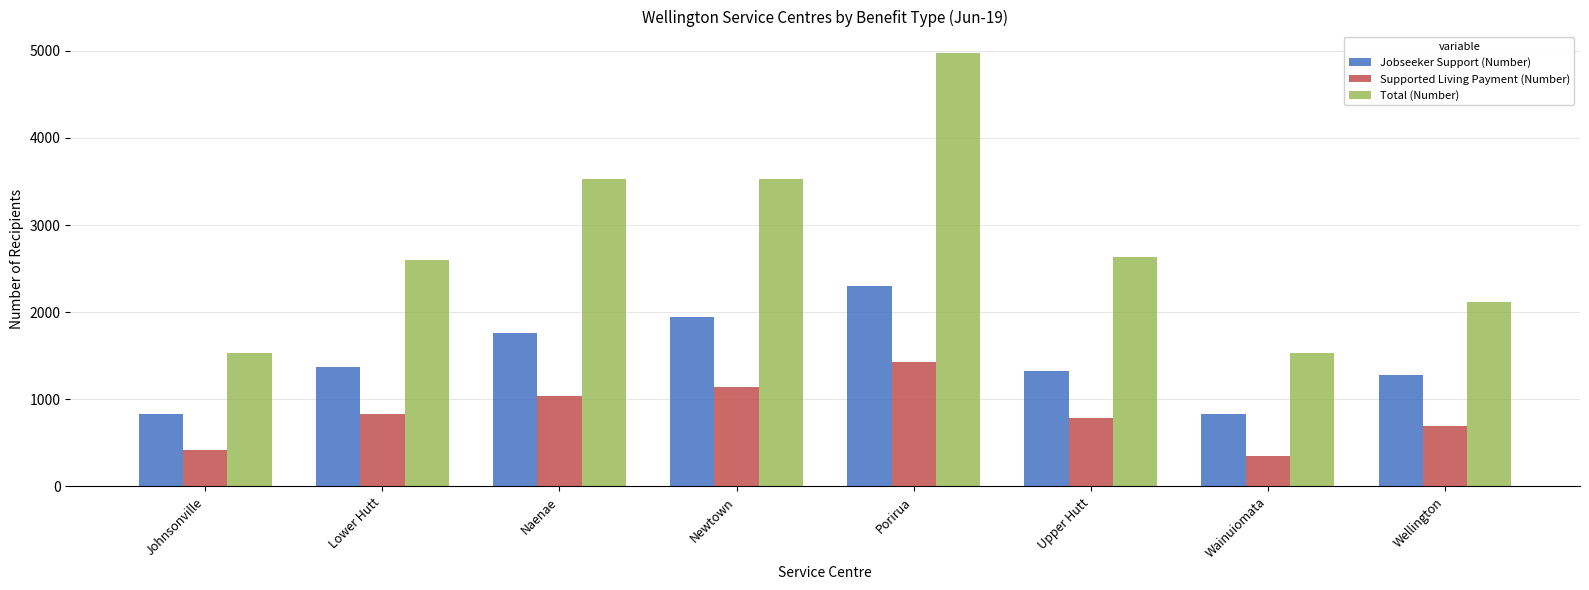

Rank the categories by Supported Living Payment (Number) value from highest to lowest.

Porirua, Newtown, Naenae, Lower Hutt, Upper Hutt, Wellington, Johnsonville, Wainuiomata